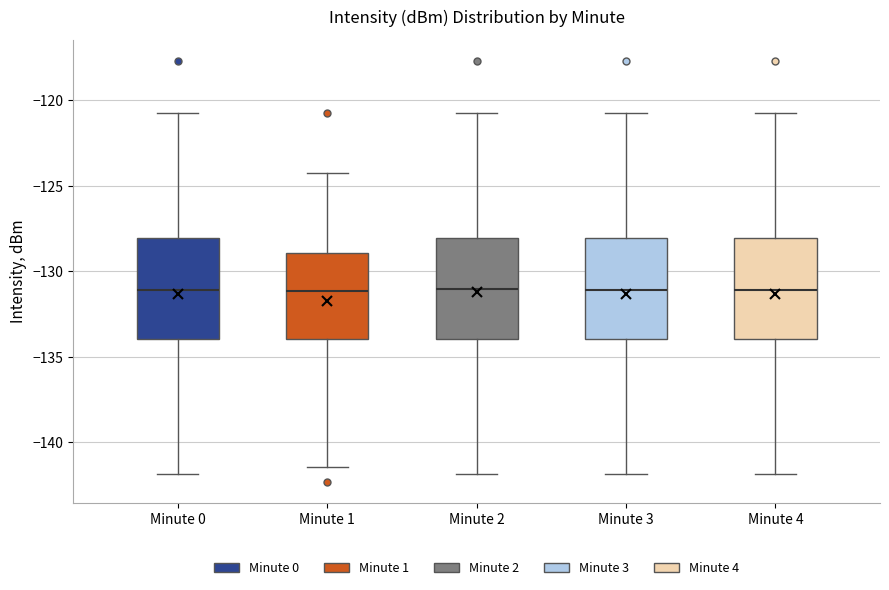

Reading left to right, transcribe this box plot: for each box, give where its median line is, the range the box spans, and where its two whiskers end, as read against the y-axis. The values are not printed on the chart, so give them approximately, as read against the axis.

Minute 0: median -131.0, box -134.0 to -128.0, whiskers -142.0 to -121.0
Minute 1: median -131.0, box -134.0 to -129.0, whiskers -141.5 to -124.0
Minute 2: median -131.0, box -134.0 to -128.0, whiskers -142.0 to -121.0
Minute 3: median -131.0, box -134.0 to -128.0, whiskers -142.0 to -121.0
Minute 4: median -131.0, box -134.0 to -128.0, whiskers -142.0 to -121.0